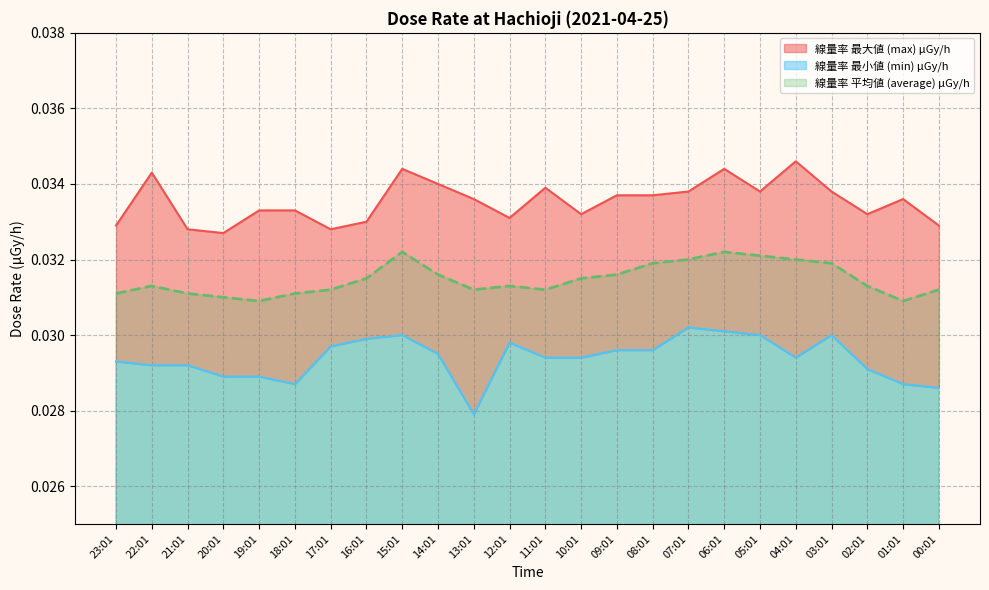

True or false: 線量率 平均値 (average) μGy/h and 線量率 最大値 (max) μGy/h intersect in this chart.

False